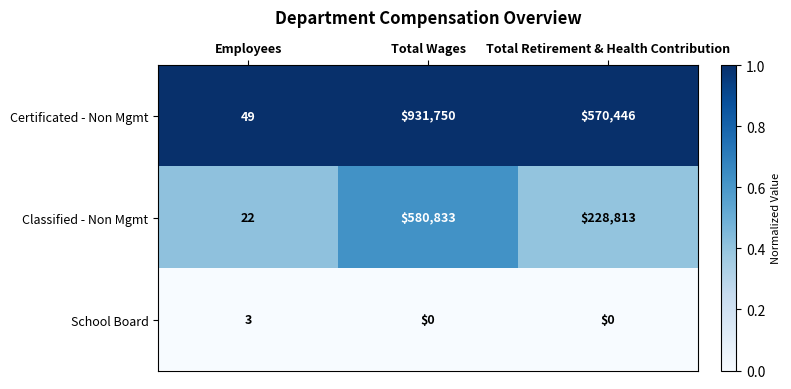

Reading left to right, what are all the values shown in this chart?

Certificated - Non Mgmt: Employees=49	Total Wages=931750	Total Retirement & Health Contribution=570446
Classified - Non Mgmt: Employees=22	Total Wages=580833	Total Retirement & Health Contribution=228813
School Board: Employees=3	Total Wages=0	Total Retirement & Health Contribution=0